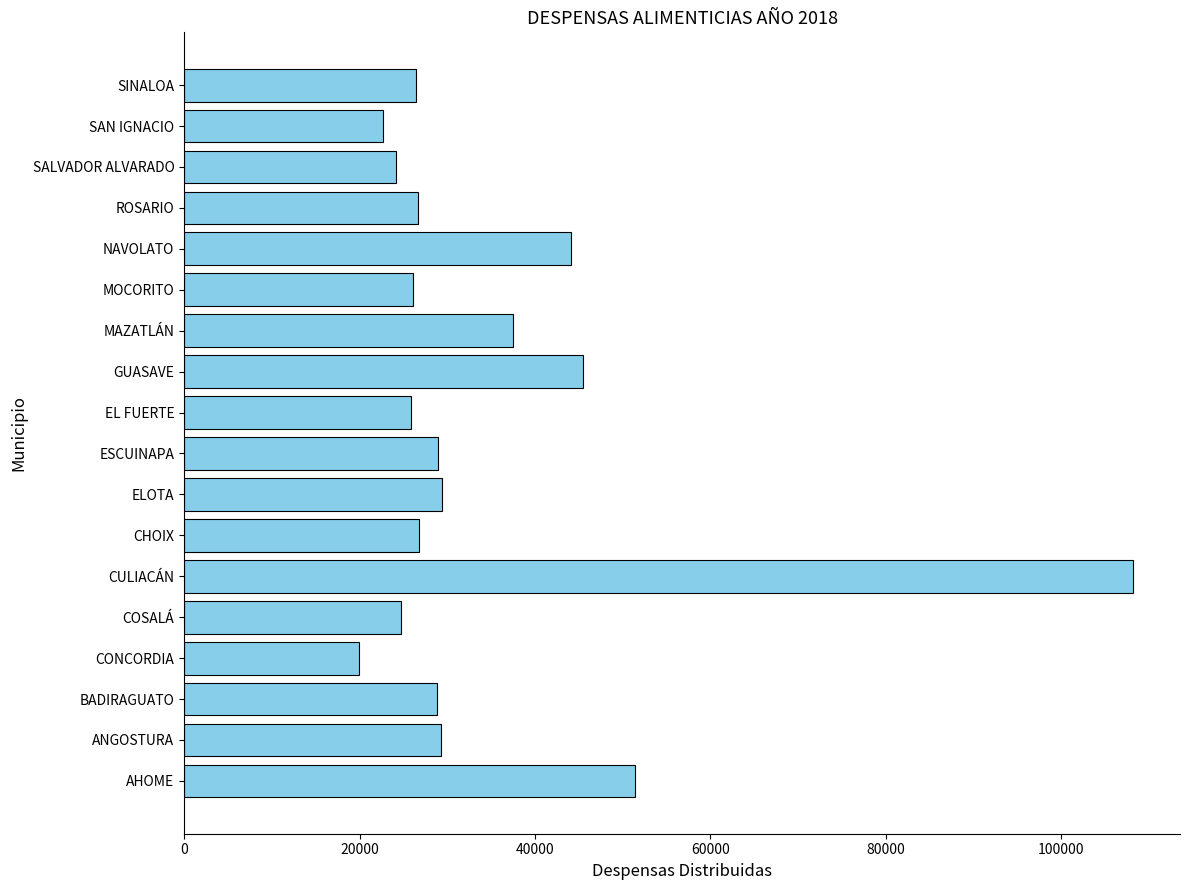

At which category does the chart reach its peak across all series?

CULIACÁN